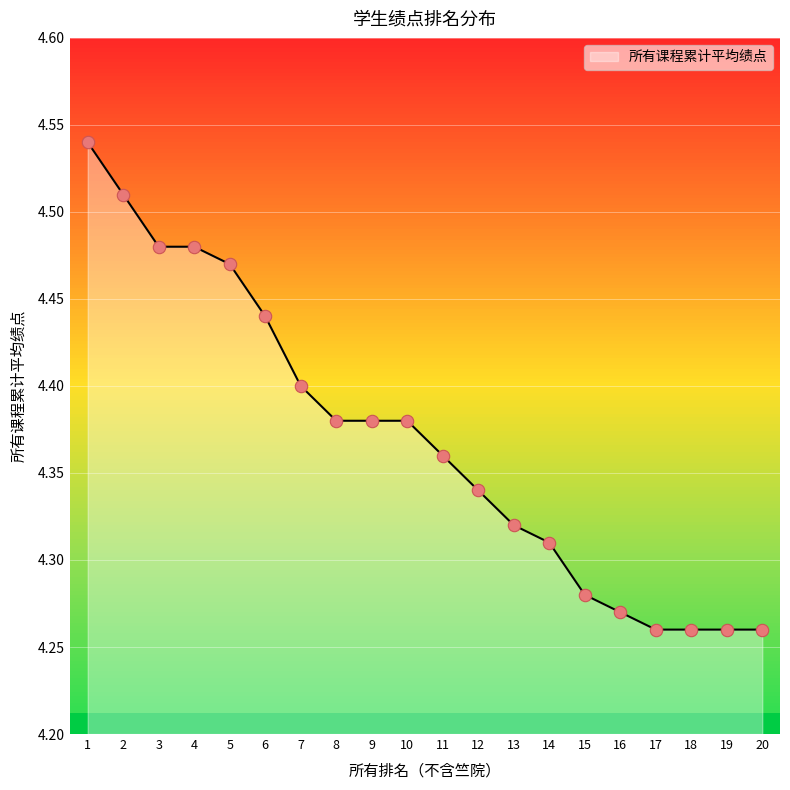

Approximately how many times larger is the value at 20 compared to 6?

1.0